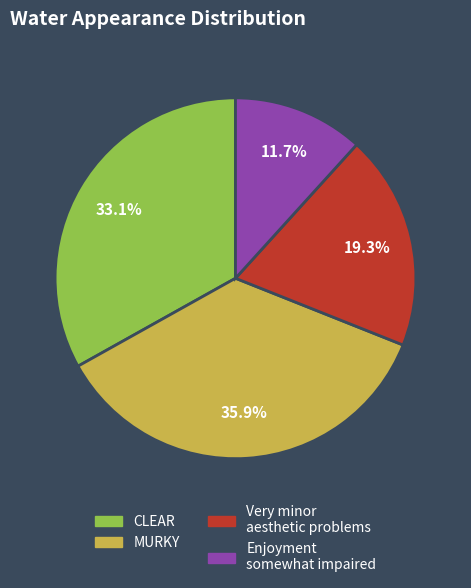

How many segments does this pie chart have?

4